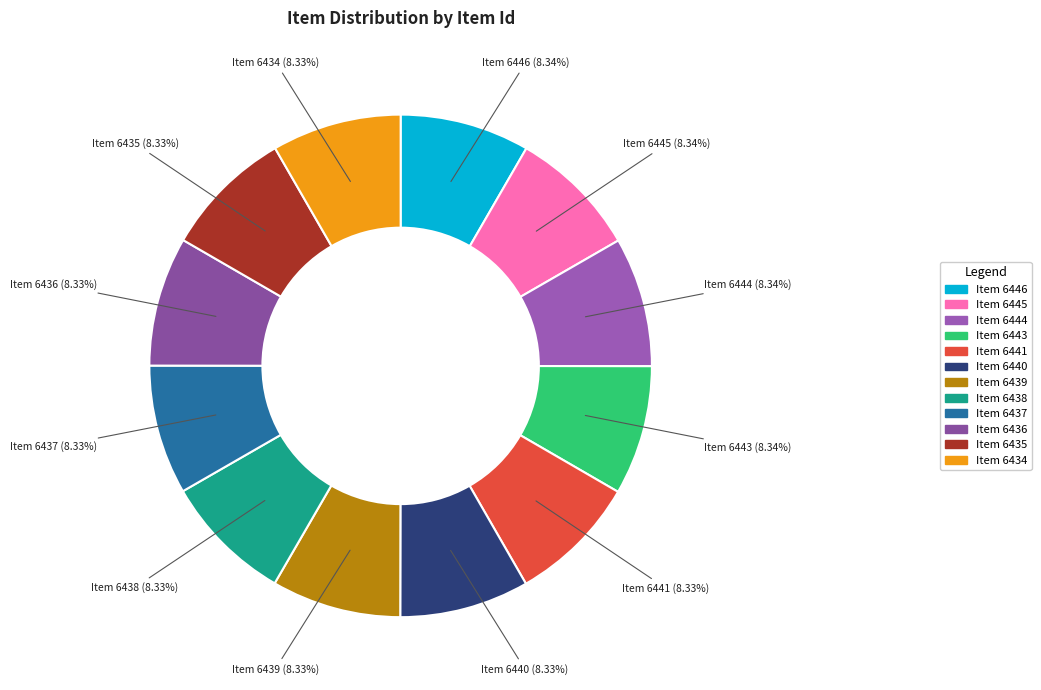

Approximately how many times larger is the value at Item 6444 compared to Item 6437?

1.0